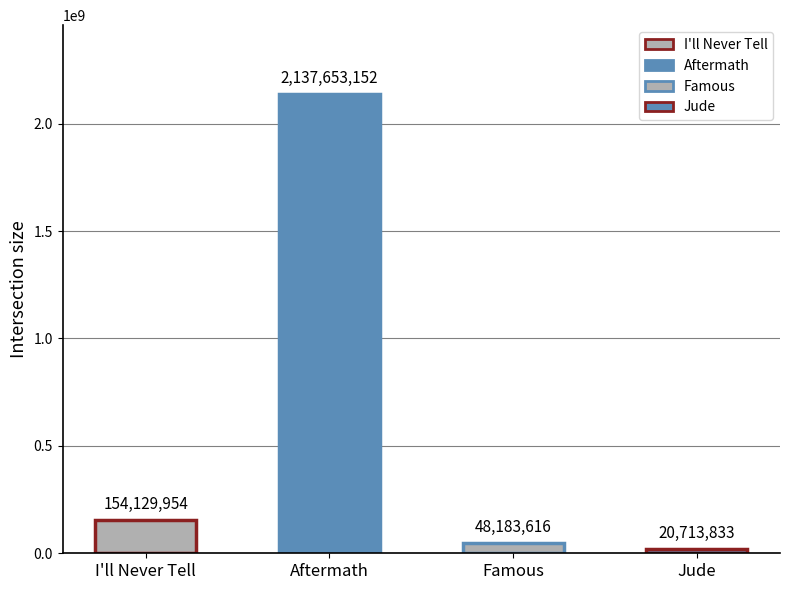

List the labels in order of value, smallest first.

Jude, Famous, I'll Never Tell, Aftermath